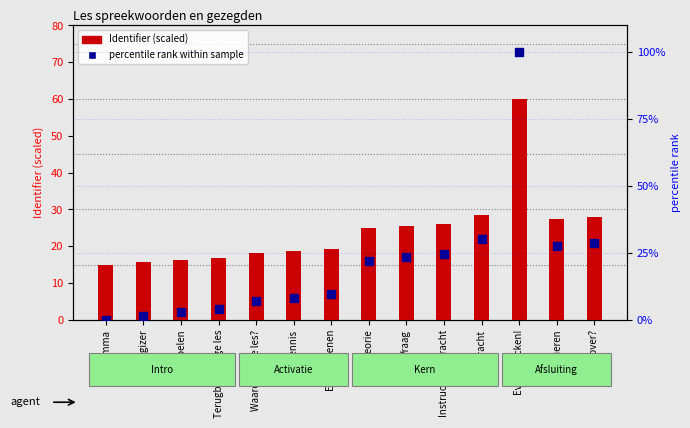

Which series reaches the minimum Y coordinate?

percentile rank within sample